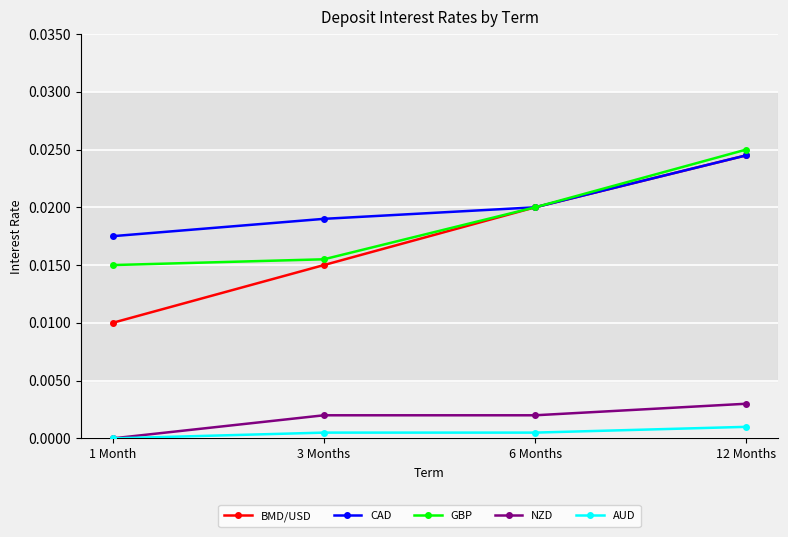

True or false: NZD and CAD intersect in this chart.

False